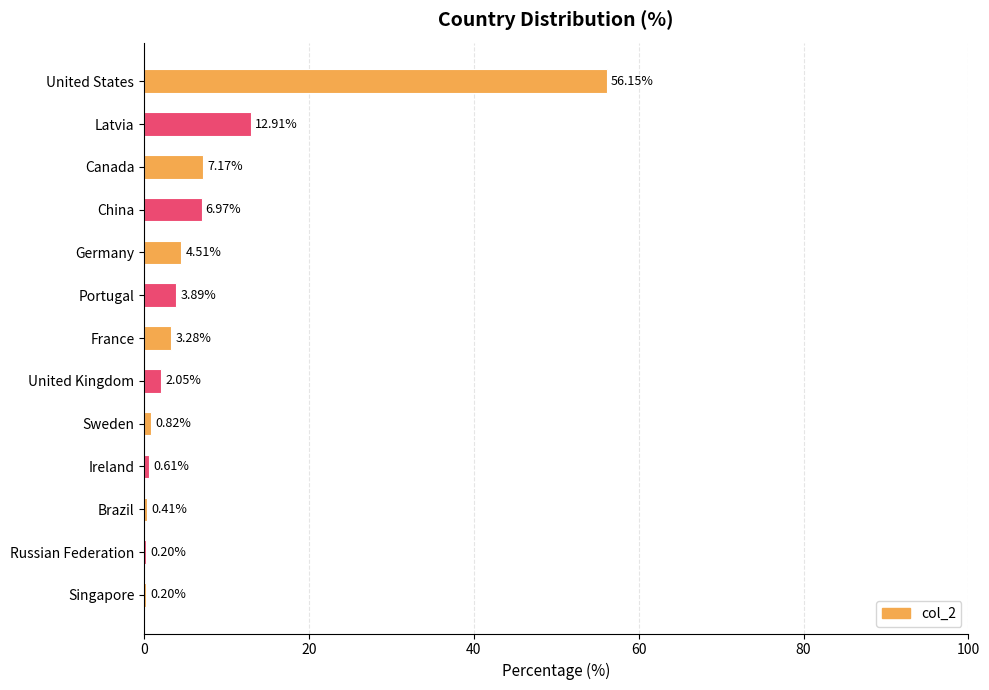

Between Portugal and Russian Federation, which is larger?

Portugal